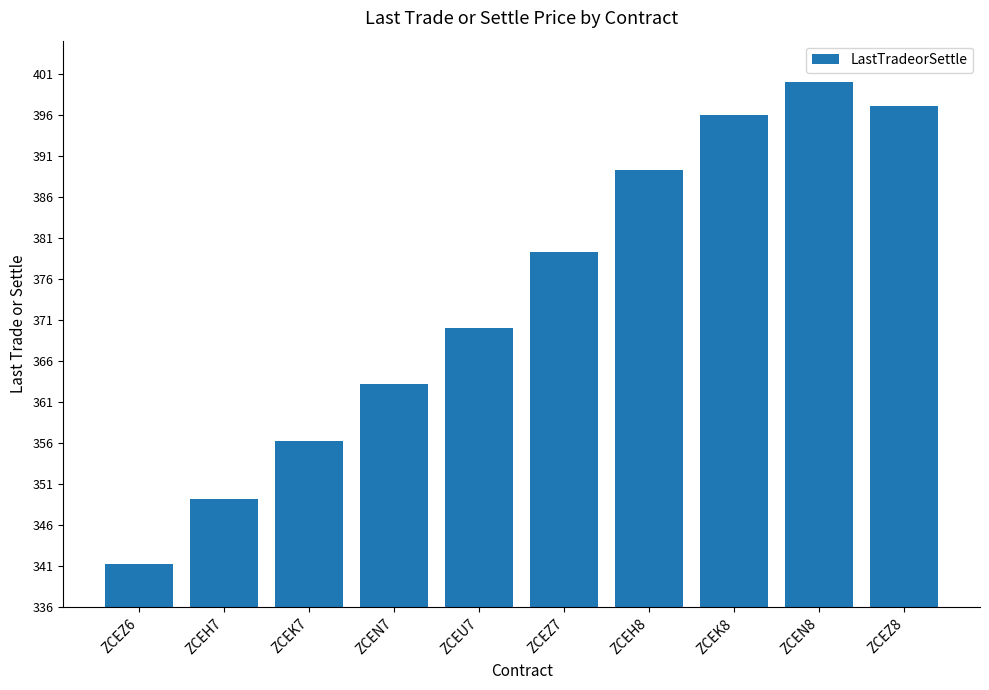

How many bars are there in total?

10